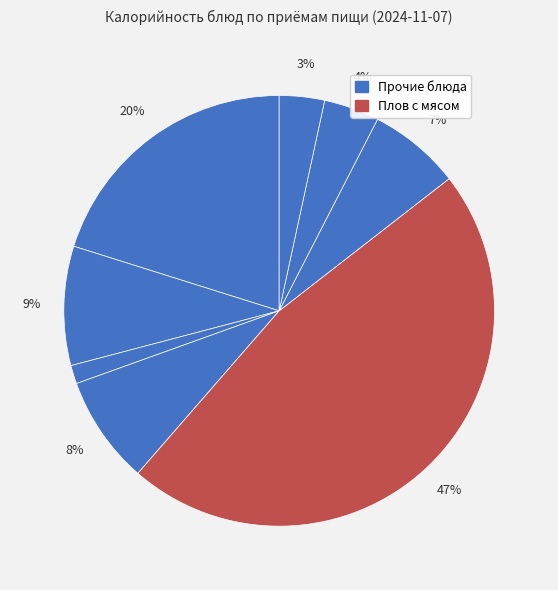

How many slices are in this pie chart?

8